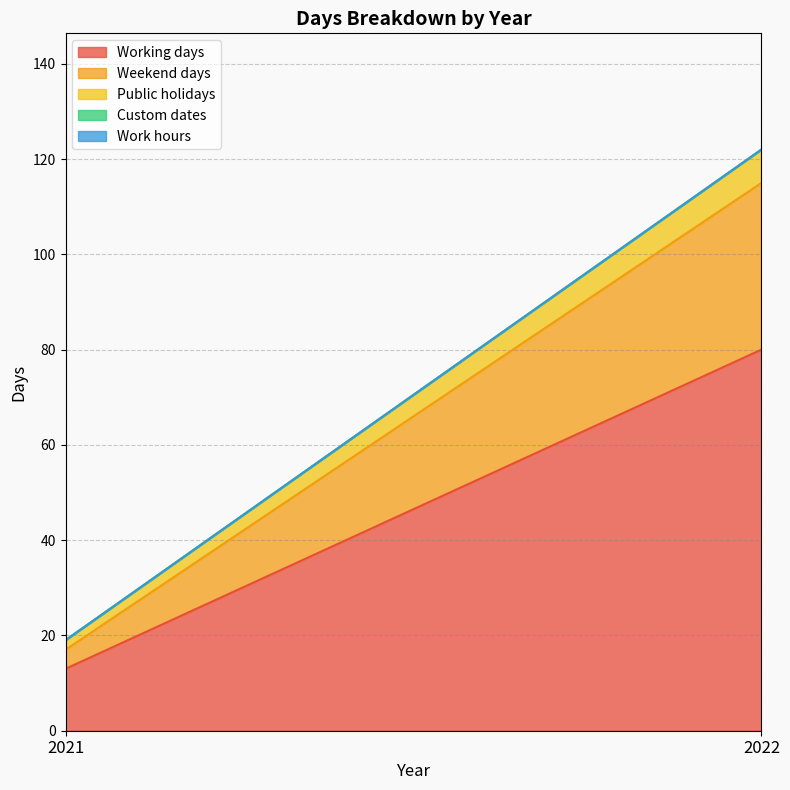

How many categories are shown in the chart?

2